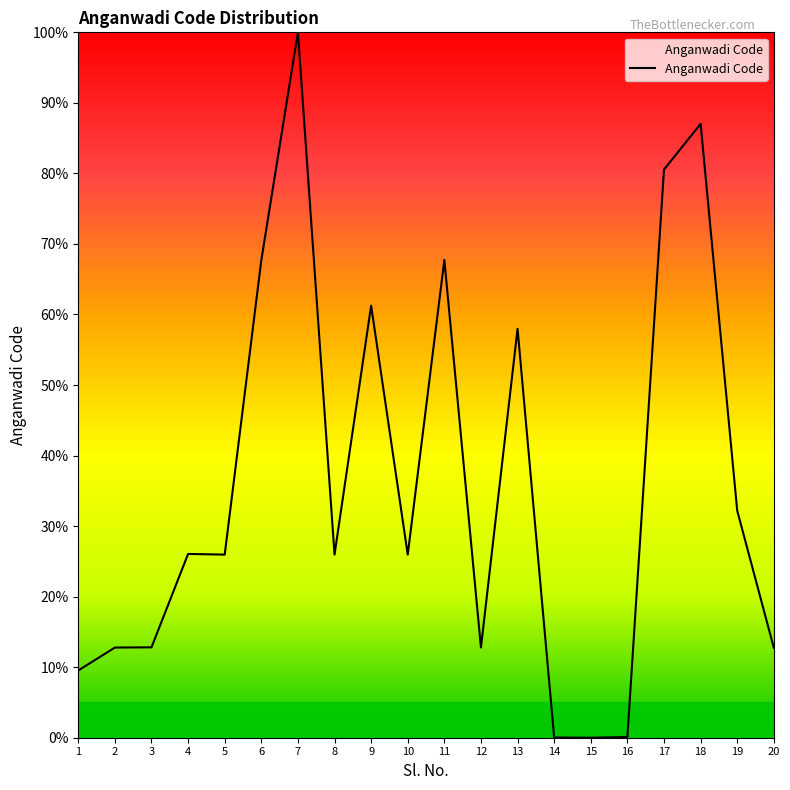

Which has a higher value, 7 or 2?

7